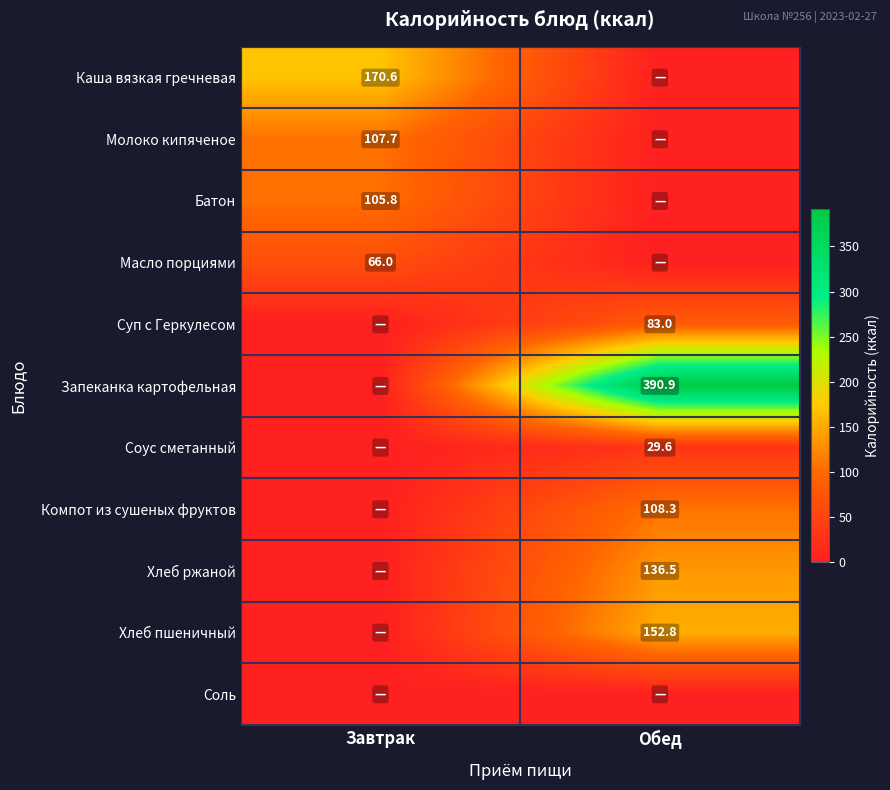

The Масло порциями series shows 33.2 at Завтрак. True or false?

False